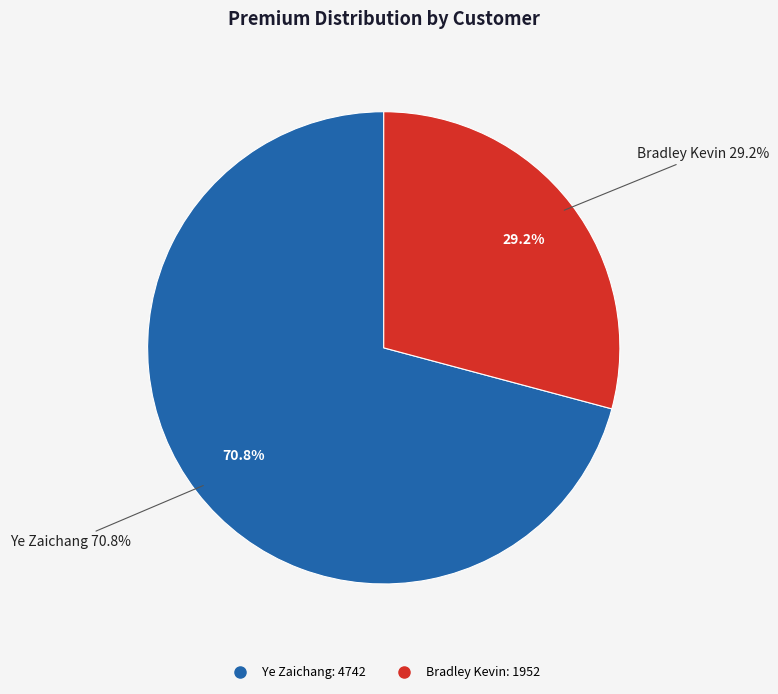

What percentage is NOT represented by Ye Zaichang?

29.2%